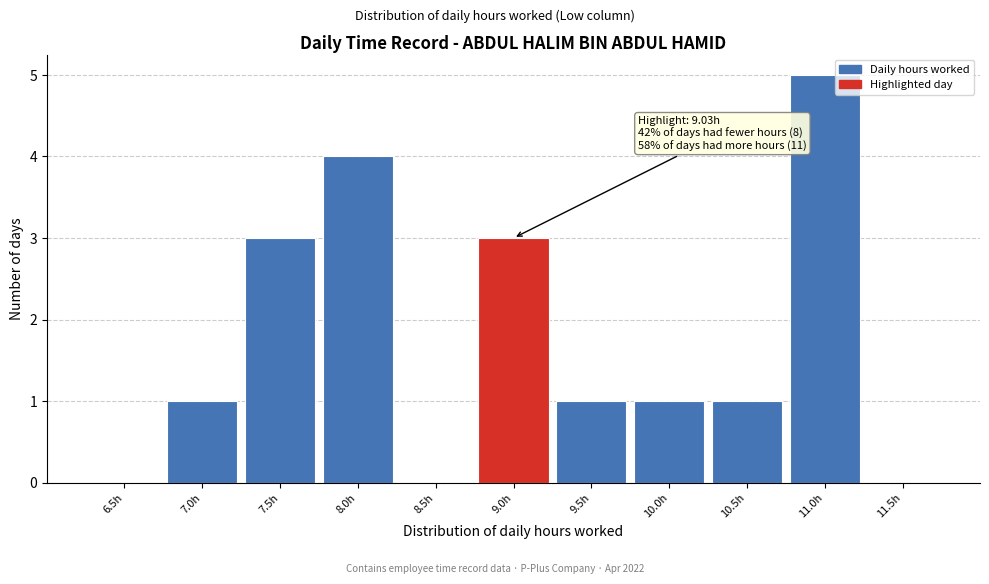

Reading left to right, what are all the values shown in this chart?

6.5h=0	7.0h=1	7.5h=3	8.0h=4	8.5h=0	9.0h=3	9.5h=1	10.0h=1	10.5h=1	11.0h=5	11.5h=0